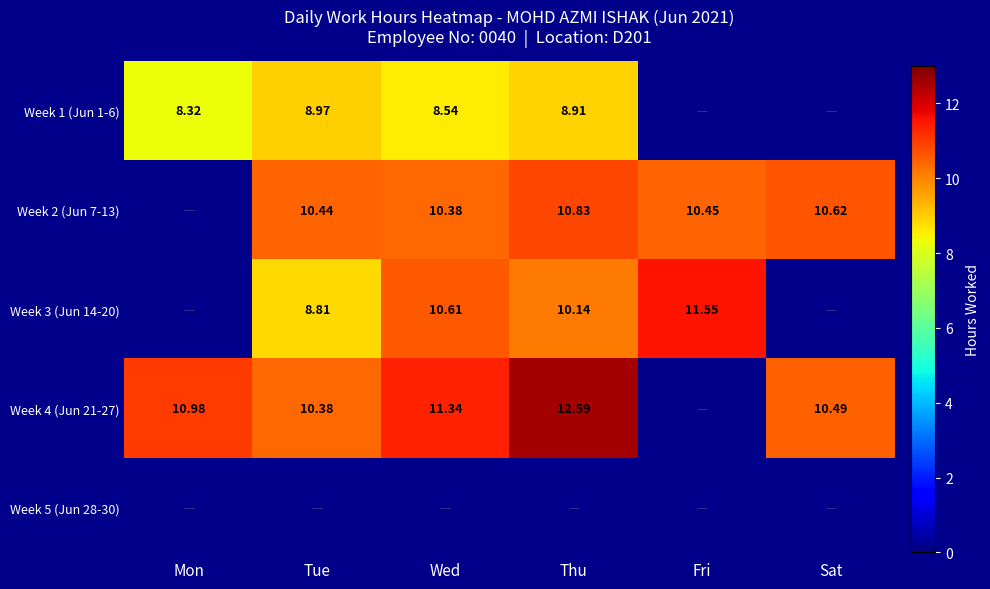

Is the value of Week 1 (Jun 1-6) at Thu greater than the value of Week 2 (Jun 7-13) at Thu?

No